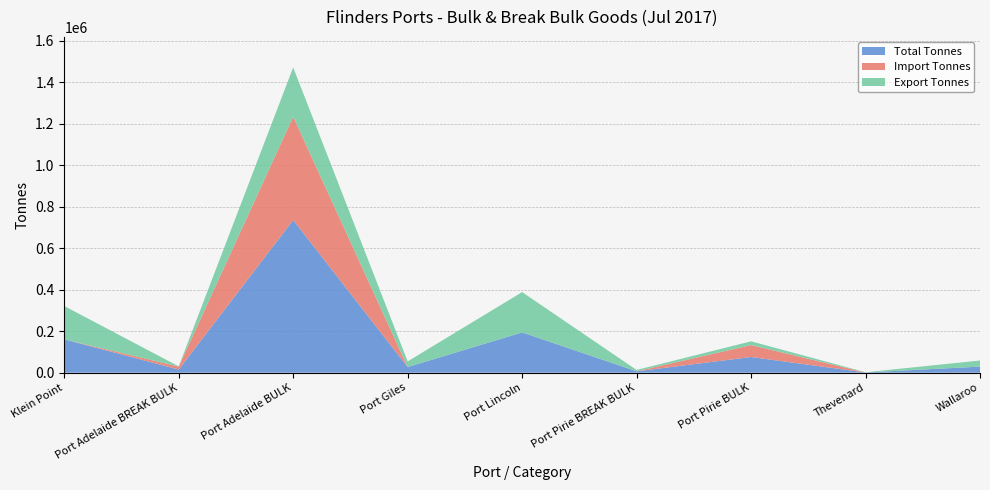

Reading right to left, what are all the values shown in this chart?

Total Tonnes: Wallaroo=29353.0	Thevenard=1046.0	Port Pirie BULK=75652.5	Port Pirie BREAK BULK=6538.0	Port Lincoln=194362.0	Port Giles=27198.0	Port Adelaide BULK=736278.6	Port Adelaide BREAK BULK=15241.4	Klein Point=160778.0
Import Tonnes: Wallaroo=0.0	Thevenard=0.0	Port Pirie BULK=57589.5	Port Pirie BREAK BULK=115.5	Port Lincoln=0.0	Port Giles=0.0	Port Adelaide BULK=498743.7	Port Adelaide BREAK BULK=14458.7	Klein Point=0.0
Export Tonnes: Wallaroo=29353.0	Thevenard=1046.0	Port Pirie BULK=18063.0	Port Pirie BREAK BULK=6422.5	Port Lincoln=194362.0	Port Giles=27198.0	Port Adelaide BULK=237534.9	Port Adelaide BREAK BULK=782.8	Klein Point=160778.0